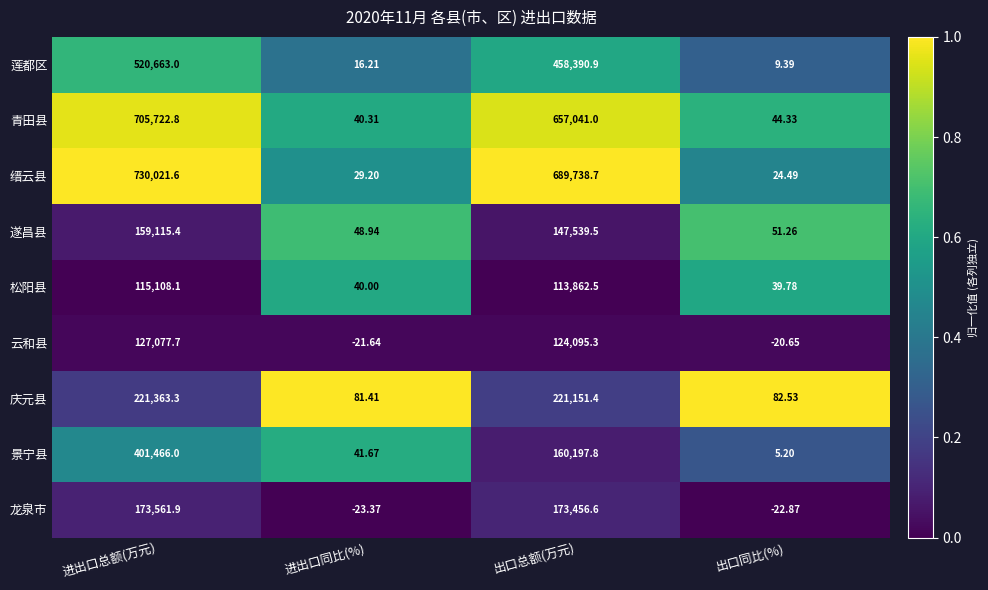

Is the value of 缙云县 at 出口总额(万元) greater than the value of 青田县 at 进出口总额(万元)?

No